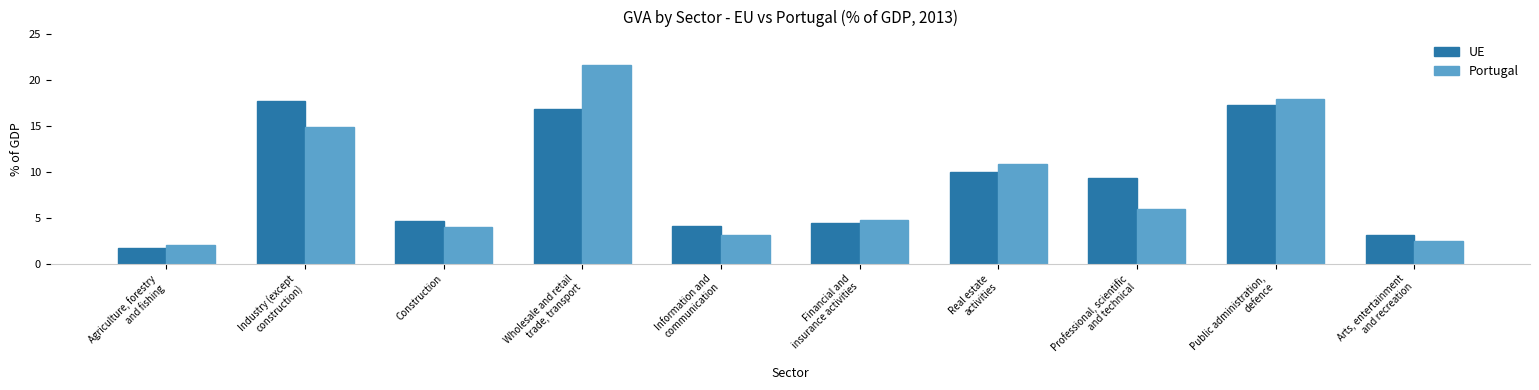

What position from the right is Financial and
insurance activities?

5